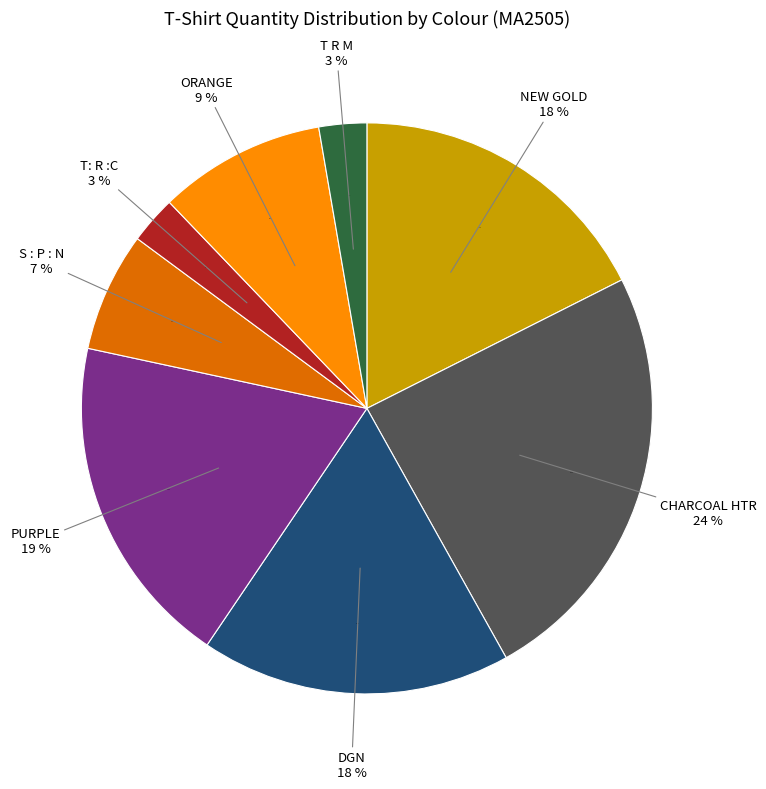

What percentage is the ORANGE slice, to the nearest percent?

9%